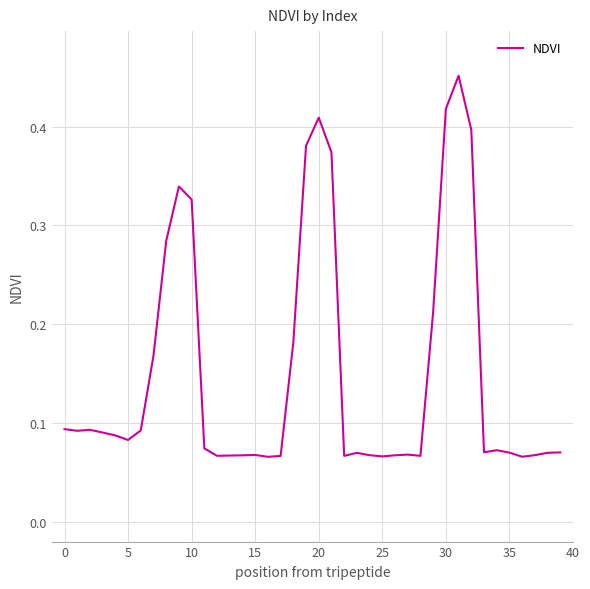

Does the chart display data point markers on the line(s)?

No